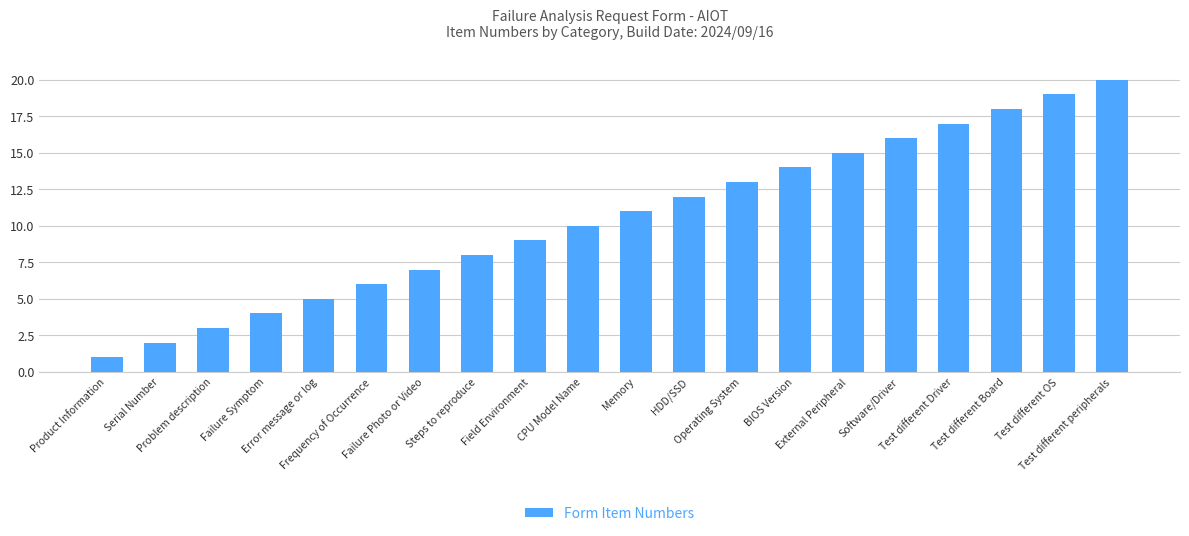

What is the difference between the maximum and minimum values?

19